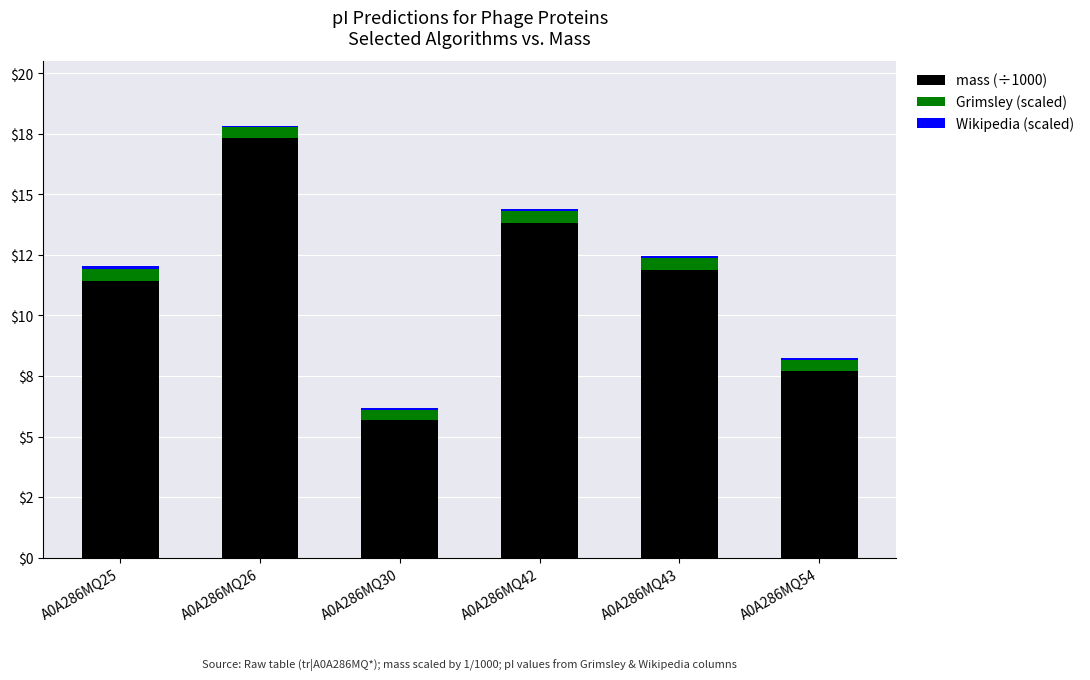

Which series has the widest spread of values?

mass (÷1000)